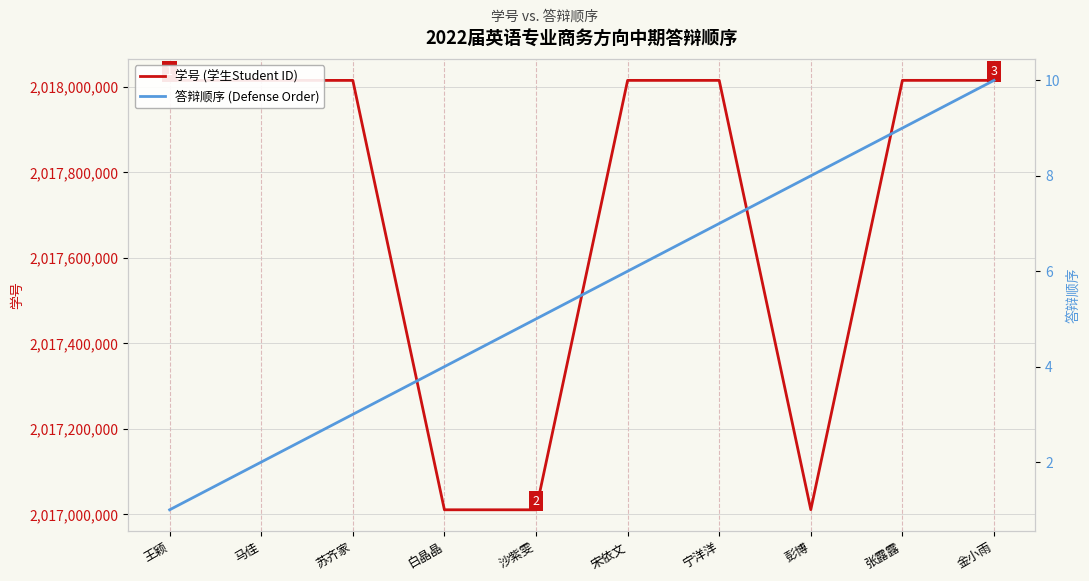

What is the sum of the 答辩顺序 (Defense Order) values at 宋依文 and 金小雨?

16